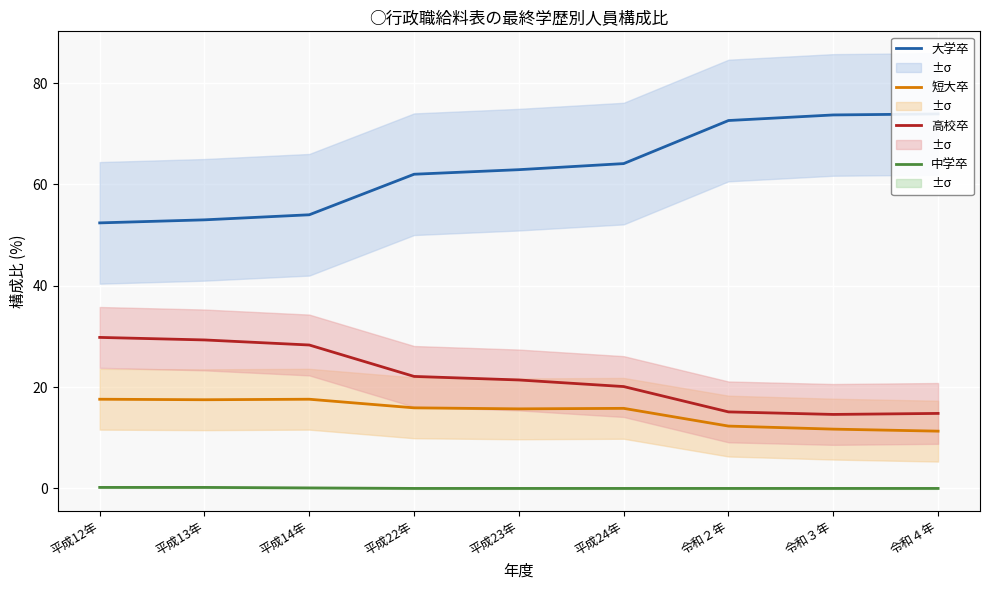

How many data points in 短大卒 are less than 15?

3